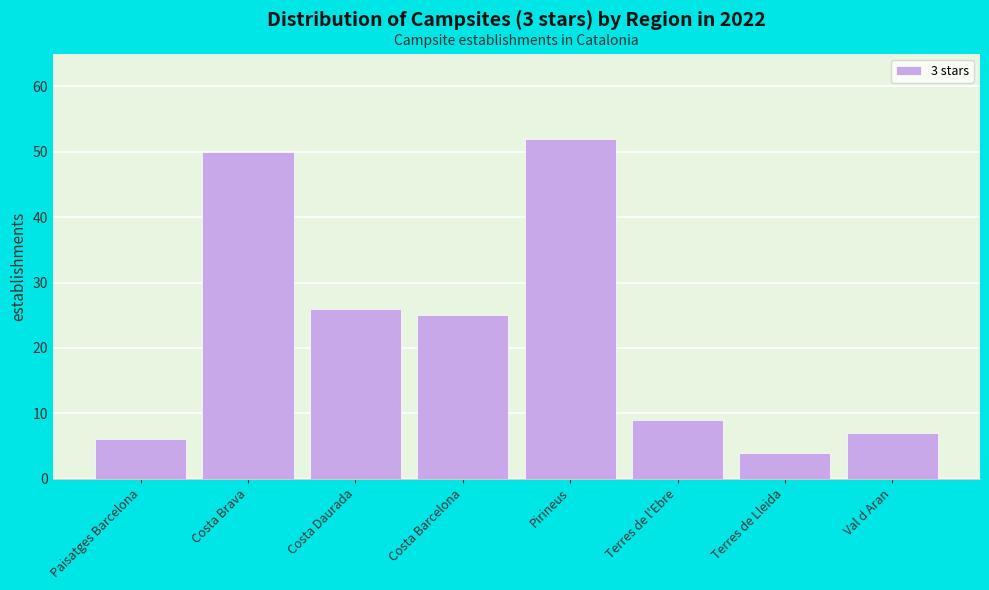

Reading left to right, list all the values displayed in this chart.

6	50	26	25	52	9	4	7